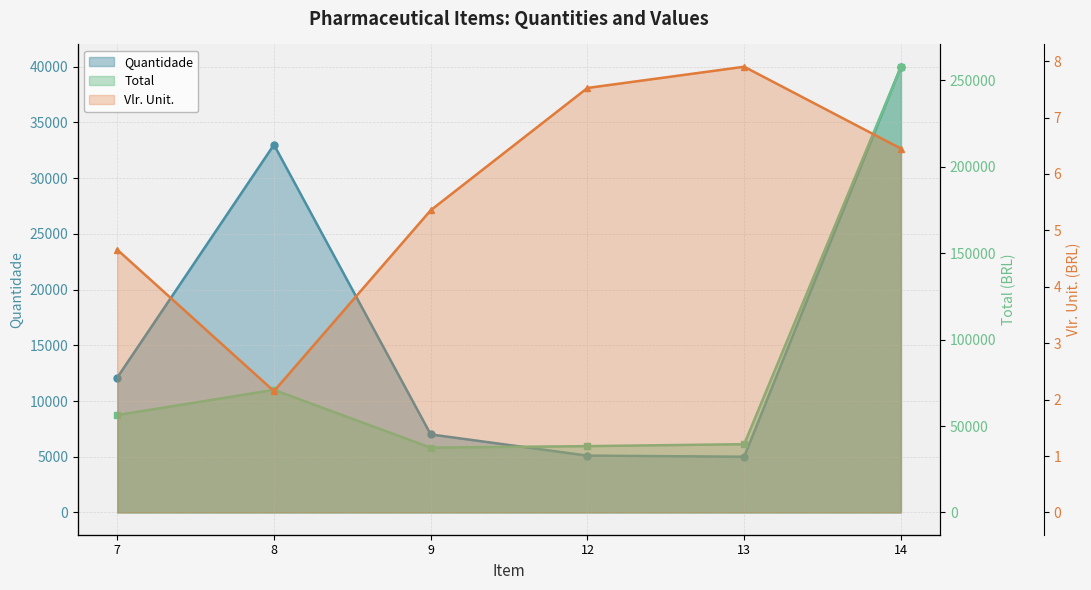

True or false: Quantidade has a value of 7884.5 at 12.

False